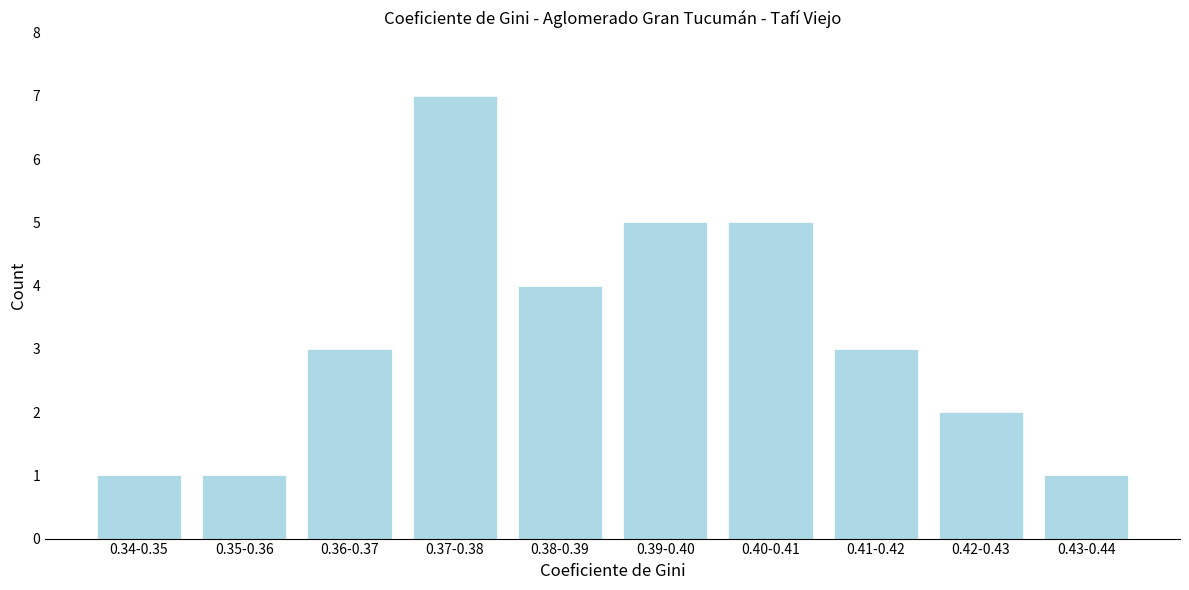

Reading left to right, extract all data points from this chart.

1	1	3	7	4	5	5	3	2	1